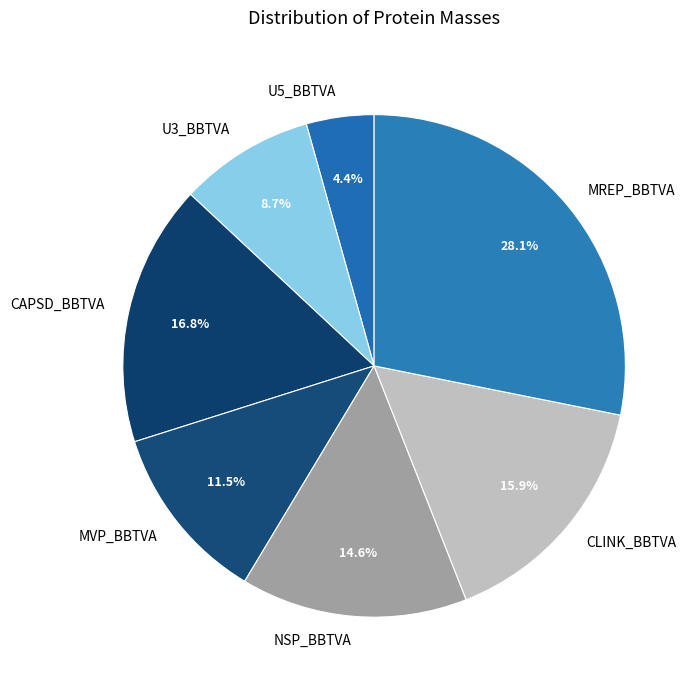

What percentage is the CAPSD_BBTVA slice, to the nearest percent?

17%